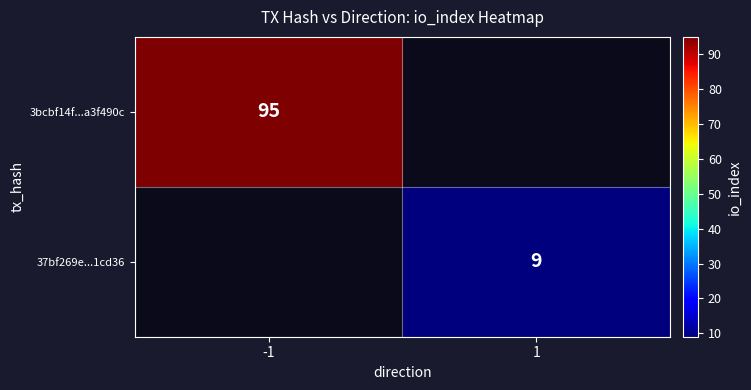

Between 1 and -1, which is larger?

-1